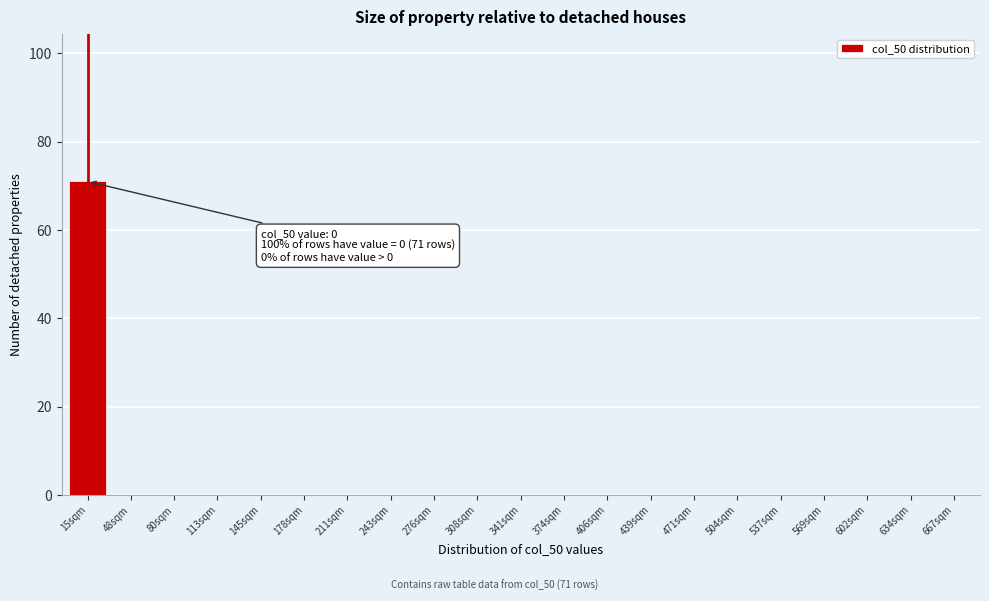

Reading left to right, transcribe all the data shown in this chart.

15sqm=71	48sqm=0	80sqm=0	113sqm=0	145sqm=0	178sqm=0	211sqm=0	243sqm=0	276sqm=0	308sqm=0	341sqm=0	374sqm=0	406sqm=0	439sqm=0	471sqm=0	504sqm=0	537sqm=0	569sqm=0	602sqm=0	634sqm=0	667sqm=0